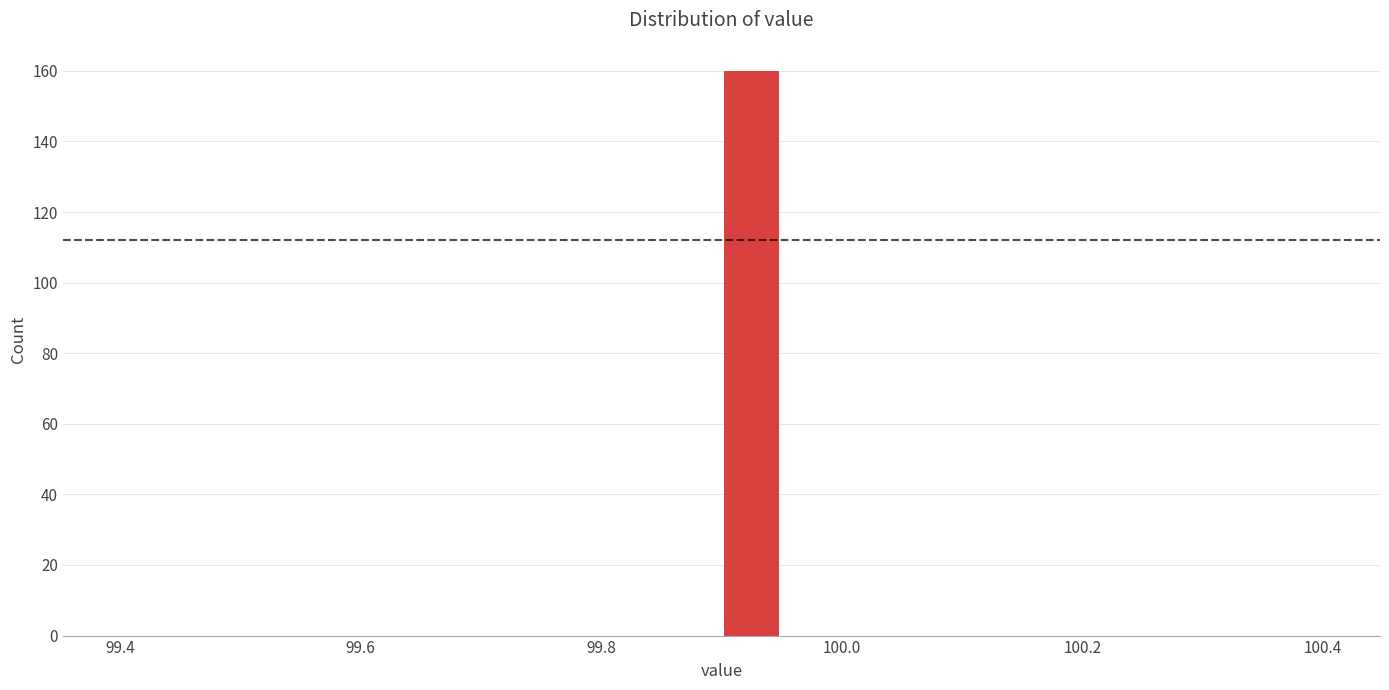

Read against the x-axis, roughly where is the centre of the tallest bar?

99.92